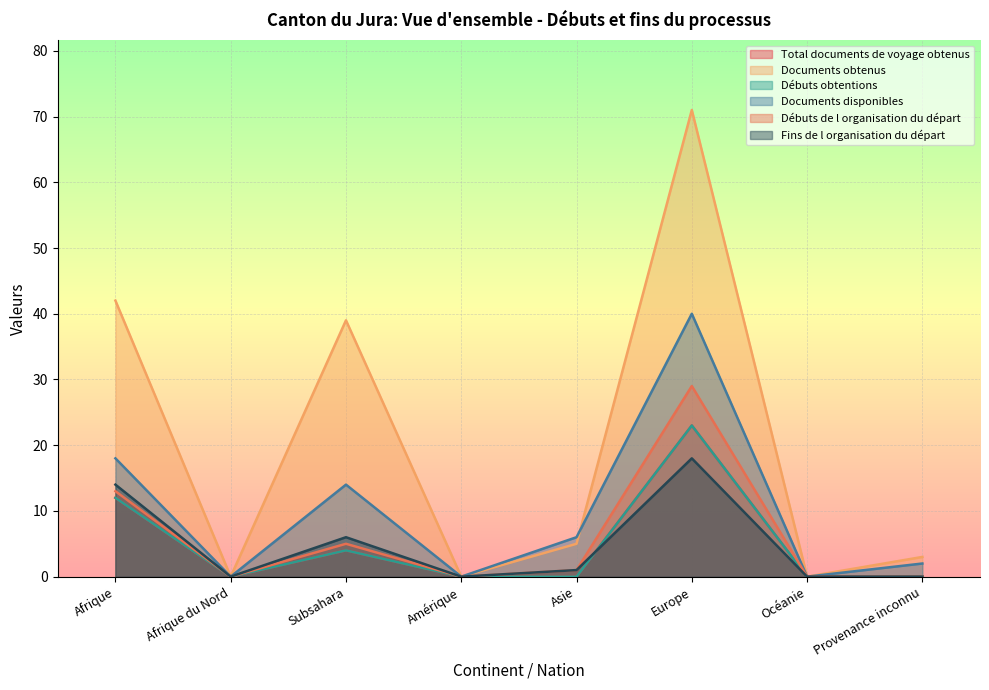

Which series has the widest spread of values?

Documents obtenus